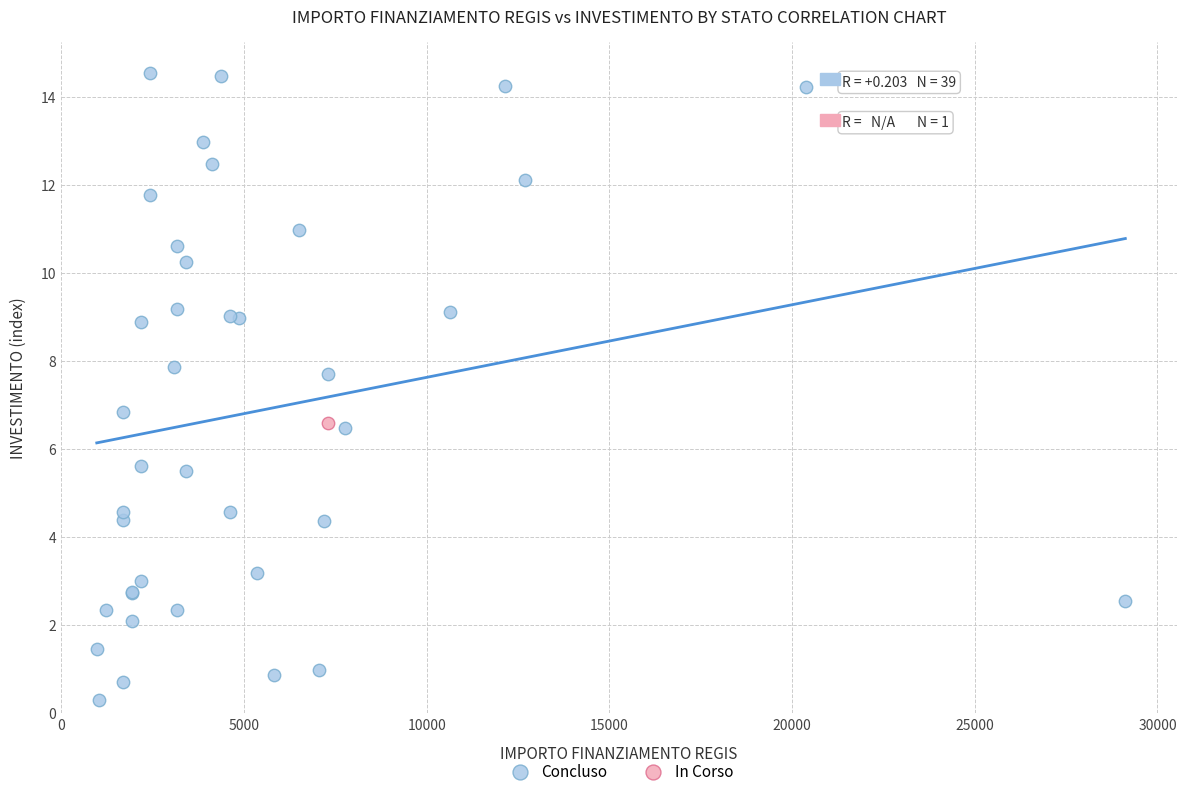

What are all the series names shown in the legend?

Concluso, In Corso